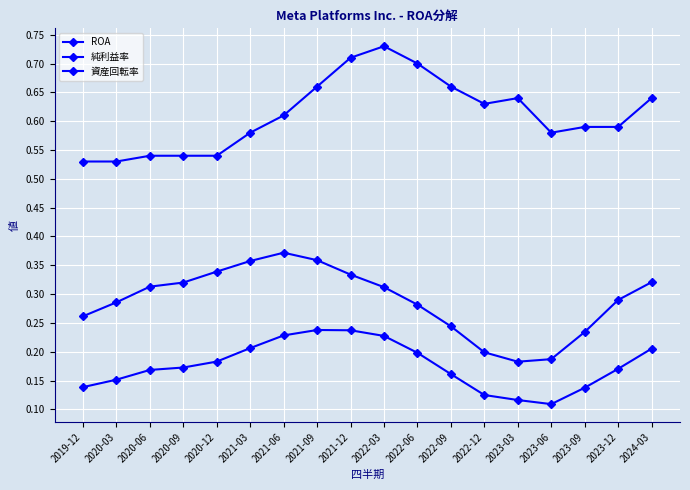

How many lines are shown in the chart?

3